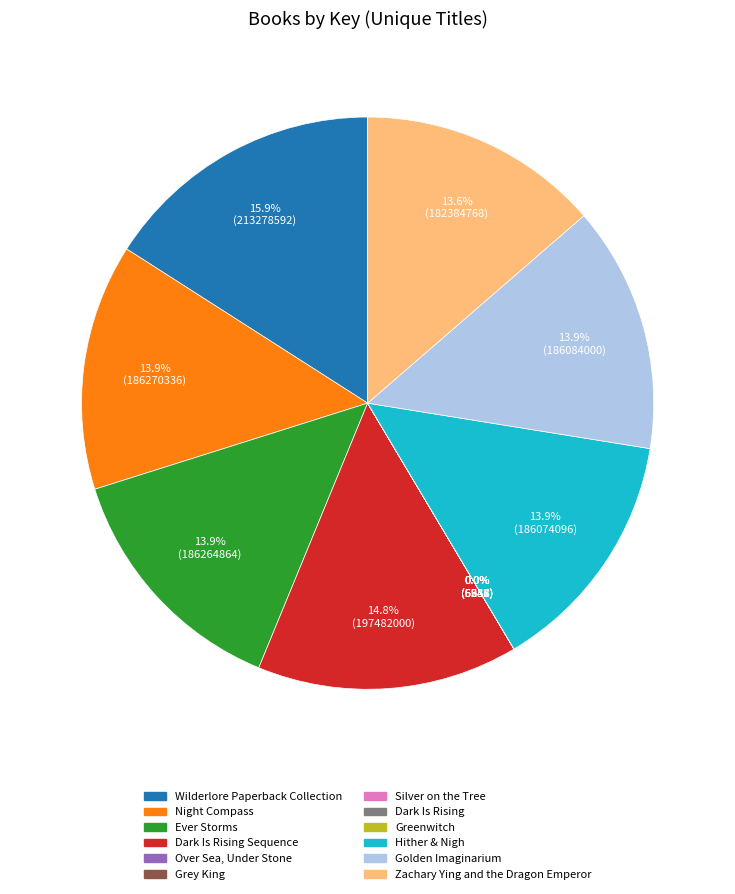

Which slice is the largest?

Wilderlore Paperback Collection